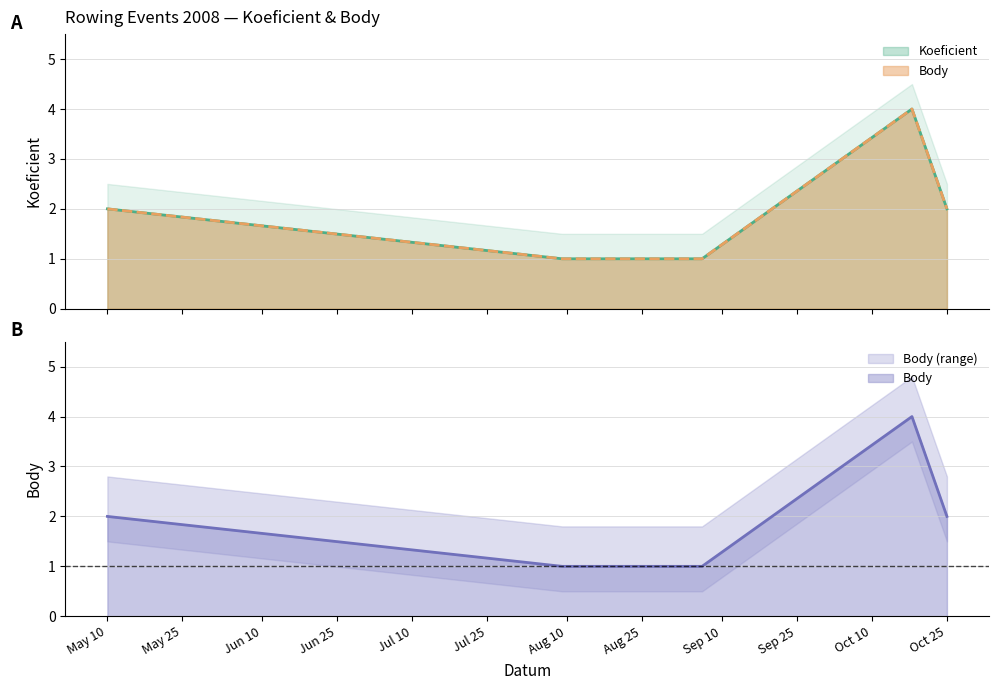

How many values in the Body series exceed 2?

1